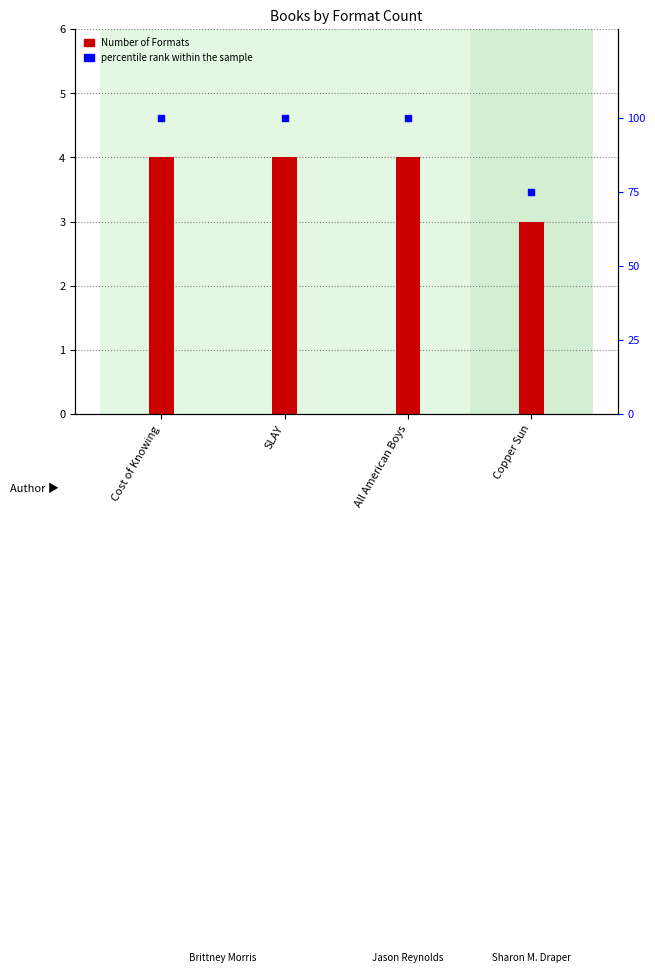

What is the total value across all series at Cost of Knowing?

104